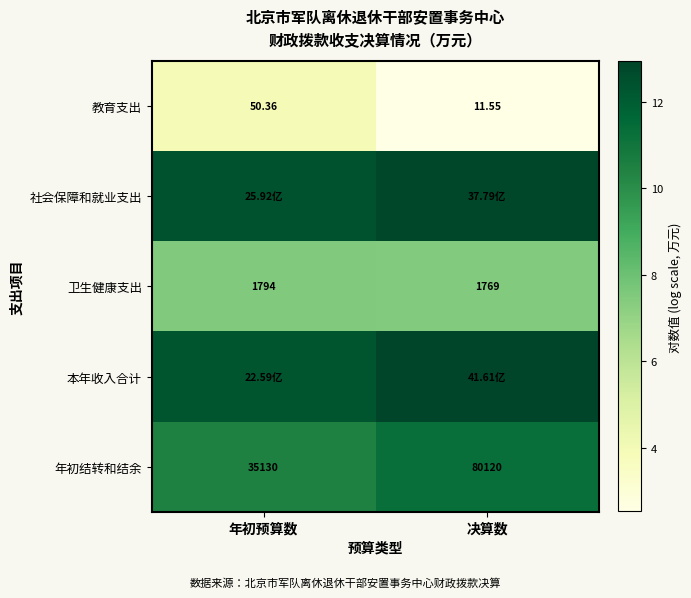

At which label does 年初结转和结余 reach its peak?

决算数